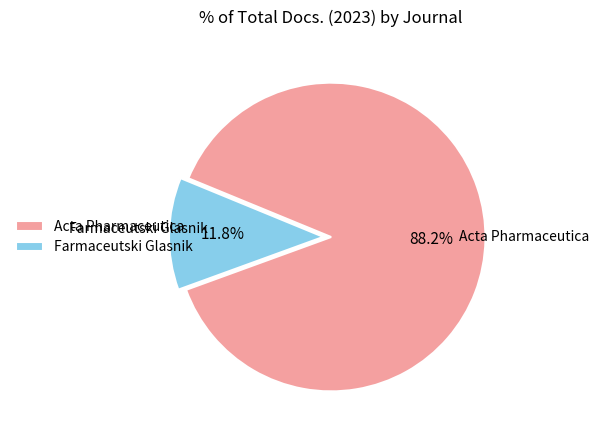

Approximately how many times larger is the value at Acta Pharmaceutica compared to Farmaceutski Glasnik?

7.5